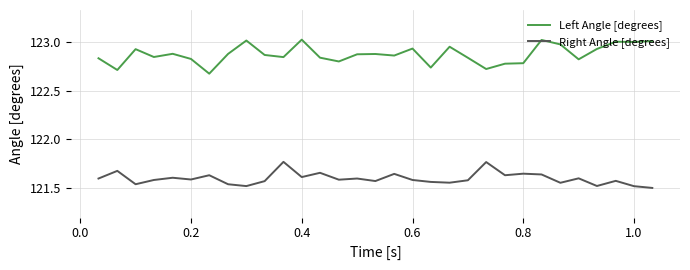

What are all the series names shown in the legend?

Left Angle [degrees], Right Angle [degrees]